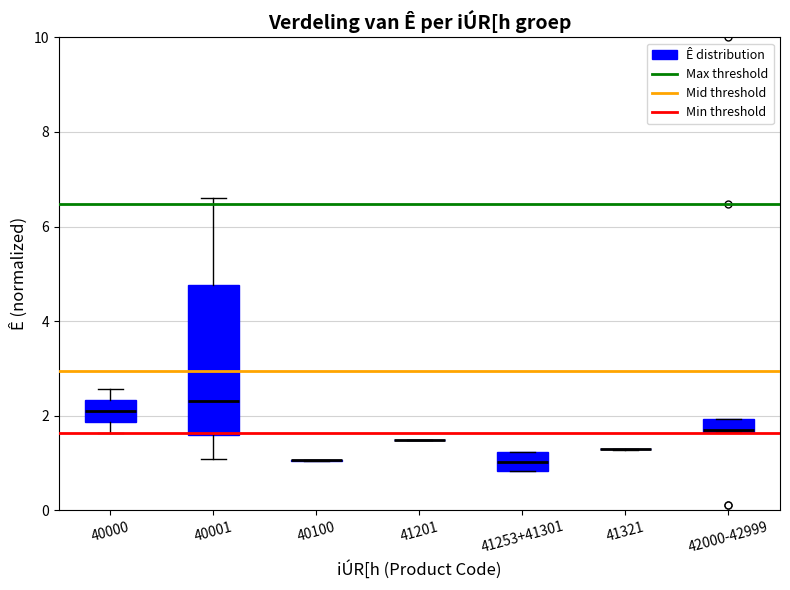

Where does the upper whisker of the box for 40001 end on the y-axis? The values are not printed on the chart, so give them approximately, as read against the axis.

6.6